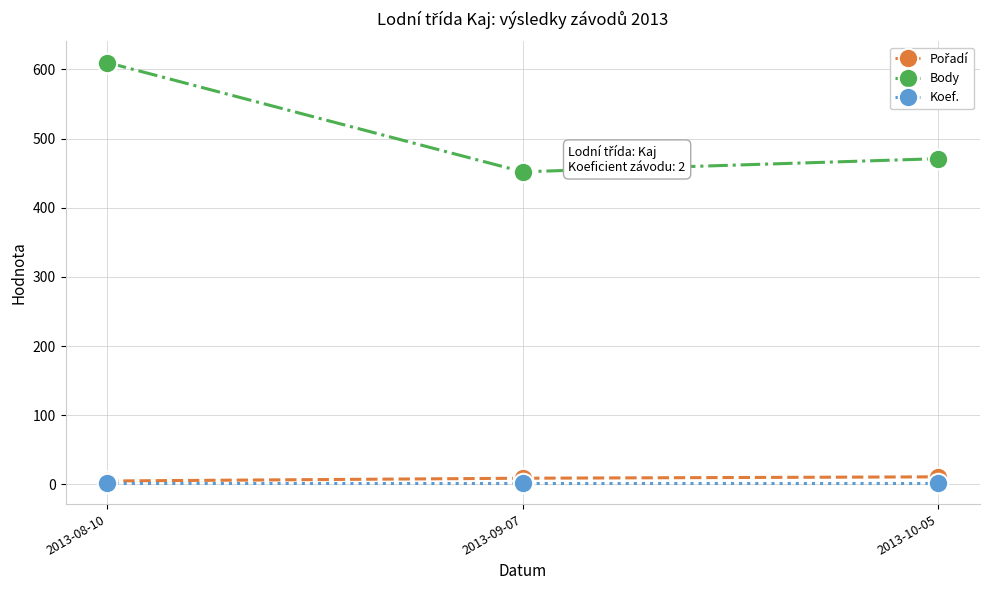

What is the label of the 3rd point from the right?

2013-08-10